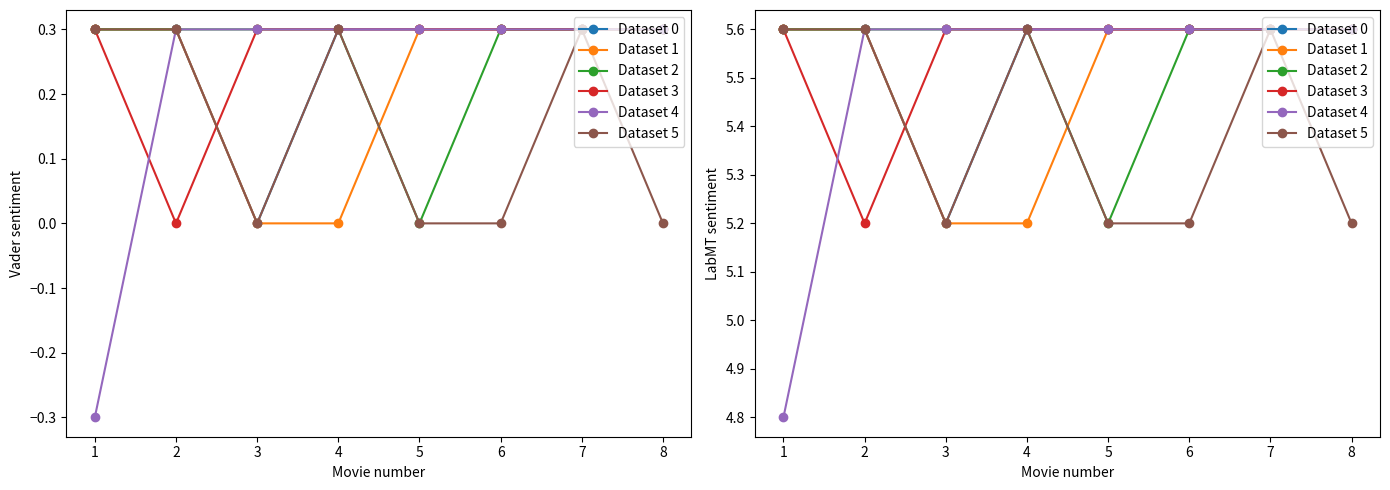

How many lines are shown in the chart?

6